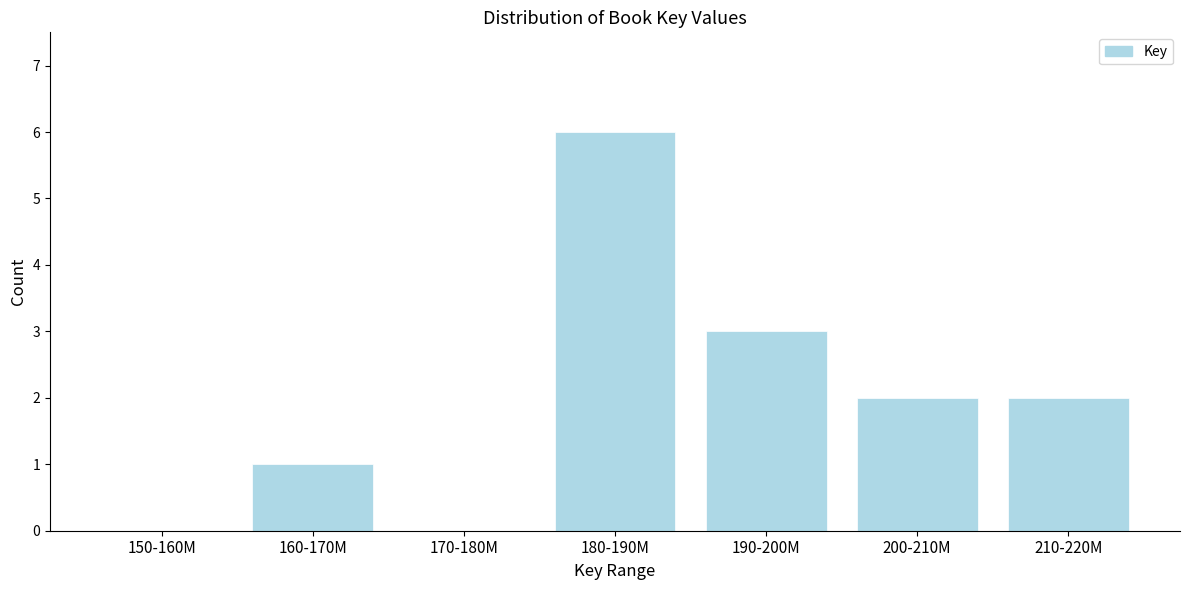

Reading left to right, extract all data points from this chart.

150-160M=0	160-170M=1	170-180M=0	180-190M=6	190-200M=3	200-210M=2	210-220M=2